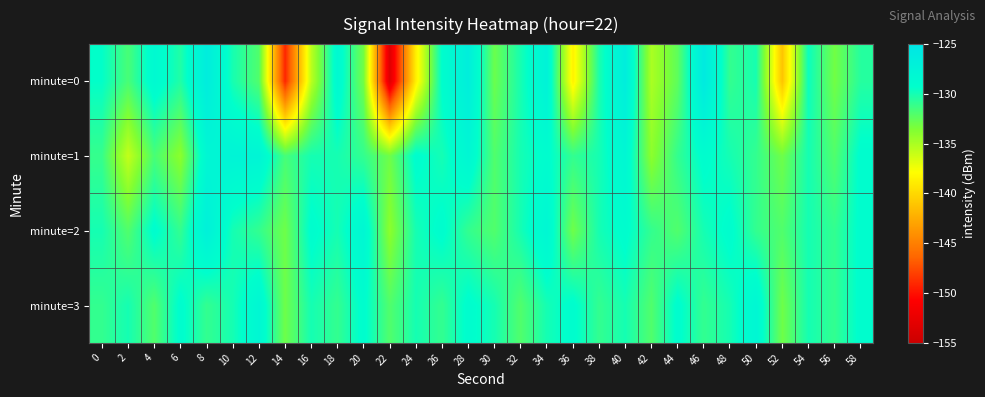

Between 8 and 34, which is larger?

8